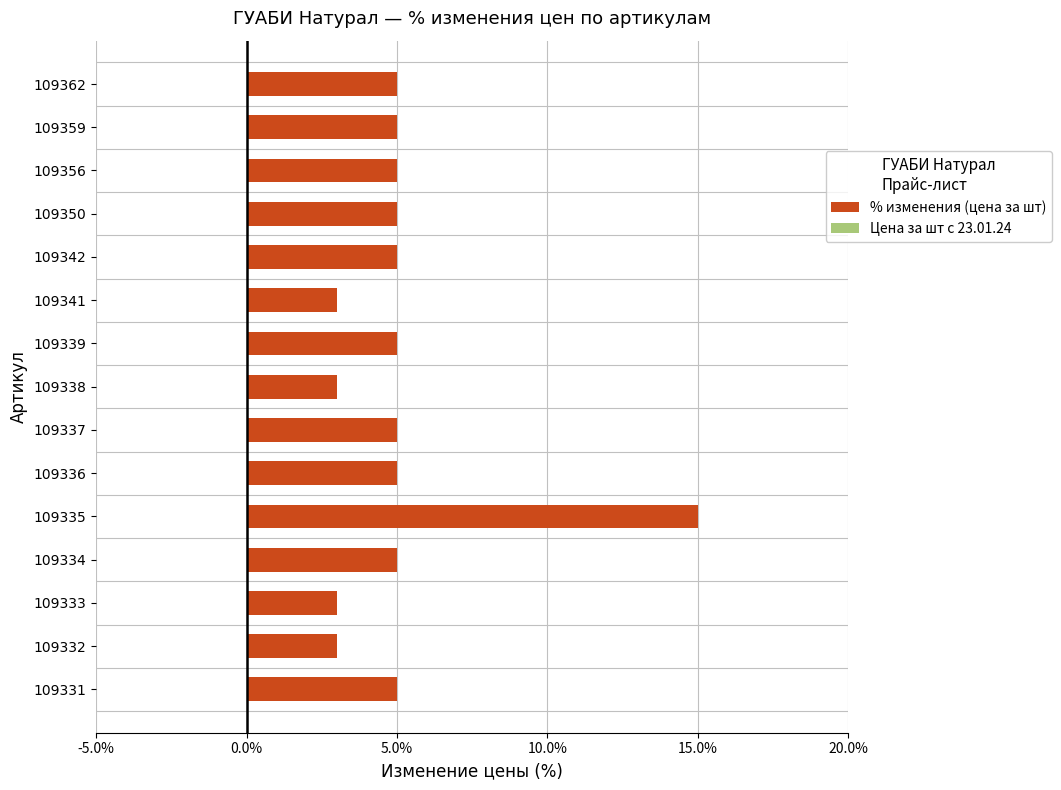

The chart shows a value of 5 at 109336. True or false?

True